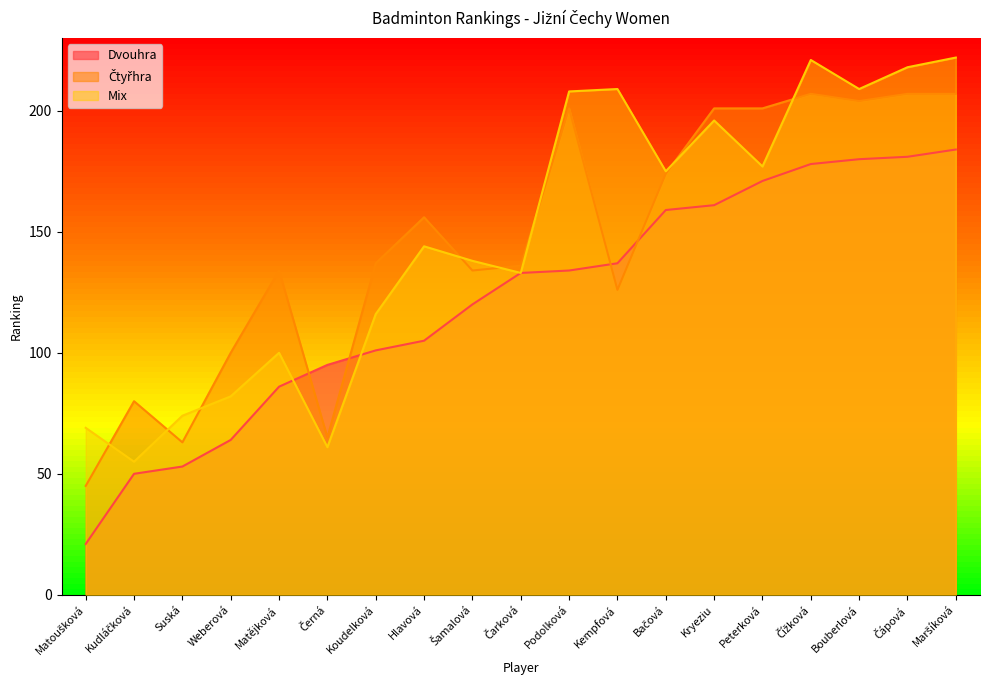

What is the difference between the second highest and minimum values in the Čtyřhra series?

162